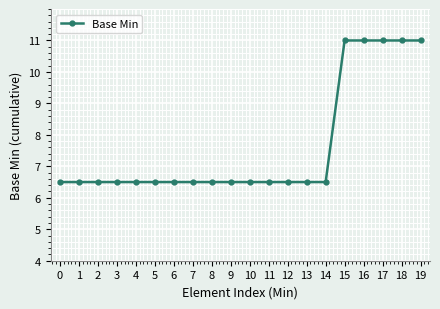

What is the value of the 12th point from the left?

6.5